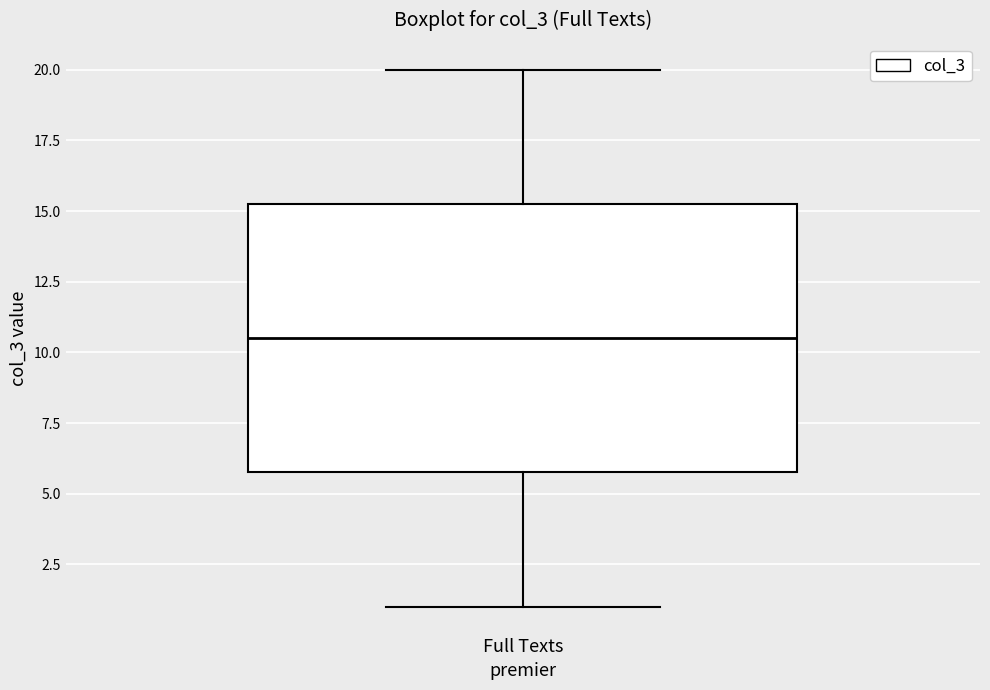

Transcribe this box plot: give where the median line is, the range the box spans, and where the two whiskers end, as read against the y-axis. The values are not printed on the chart, so give them approximately, as read against the axis.

median 10.5, box 6.0 to 15.5, whiskers 1.0 to 20.0